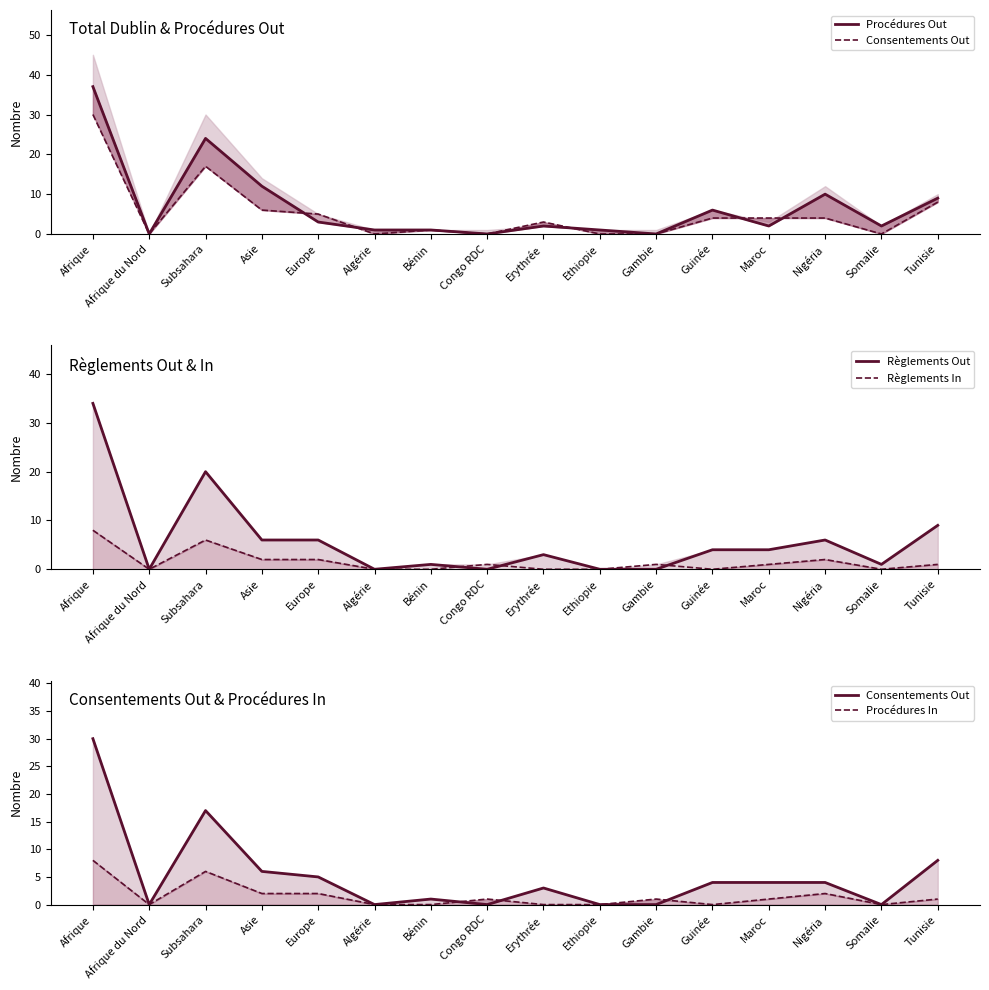

What is the sum of the Procédures Out values at Subsahara and Gambie?

24